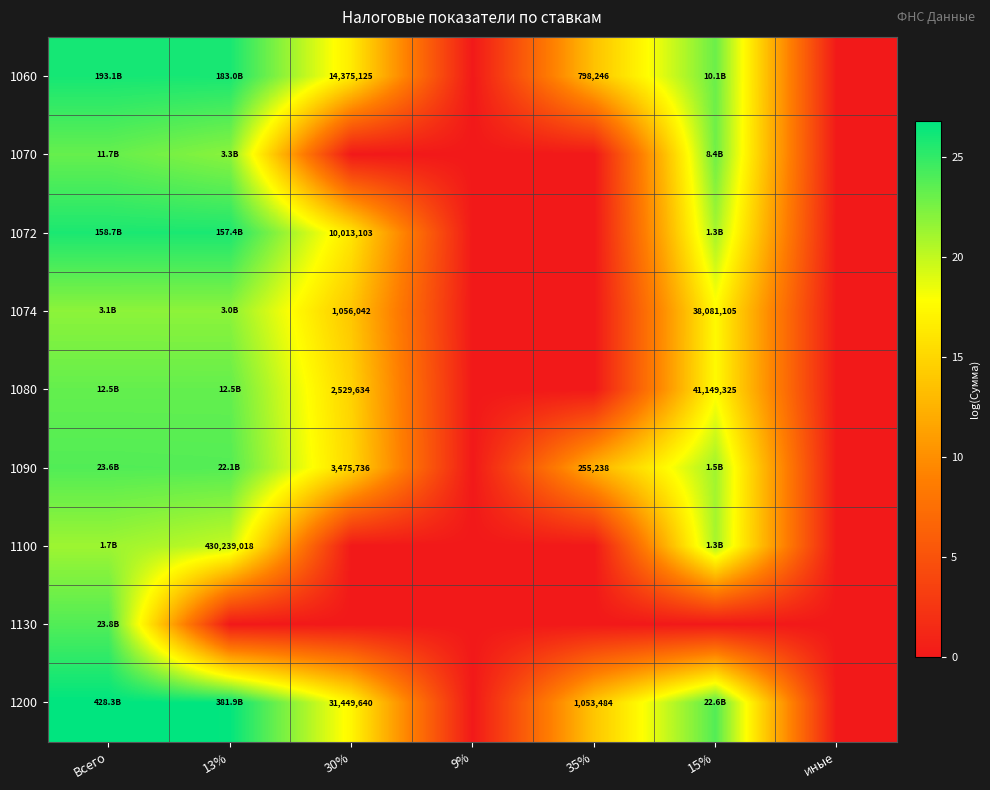

Which series has the largest range (max minus min)?

1200